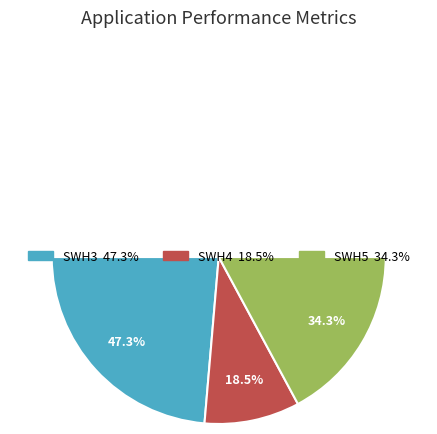

What portion of the pie excludes SWH4?

81.5%